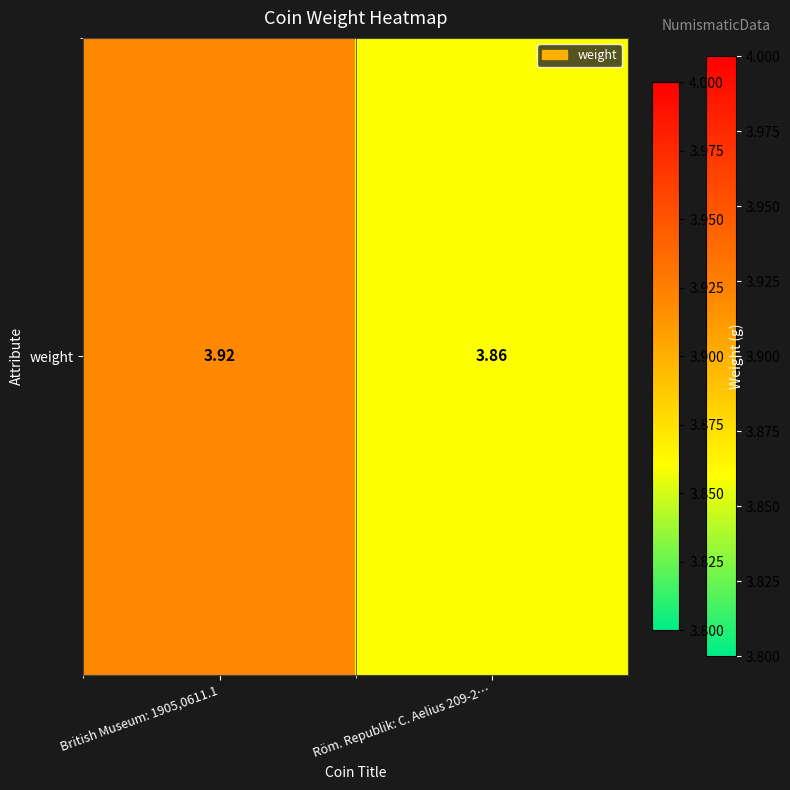

What is the sum of the values at British Museum: 1905,0611.1 and Röm. Republik: C. Aelius 209-2…?

7.8